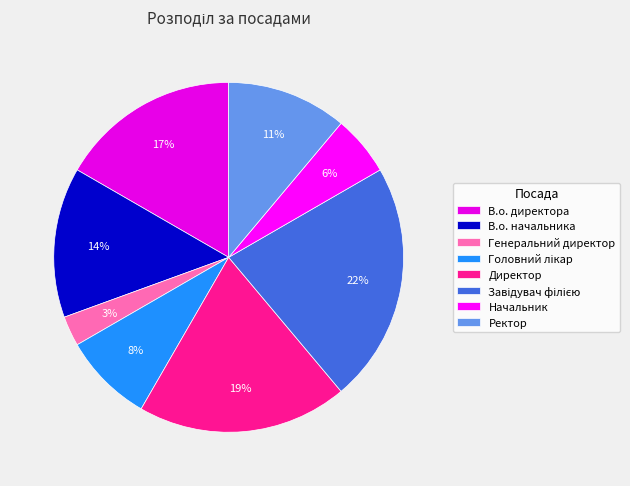

What percentage is the Завідувач філією slice, to the nearest percent?

22%